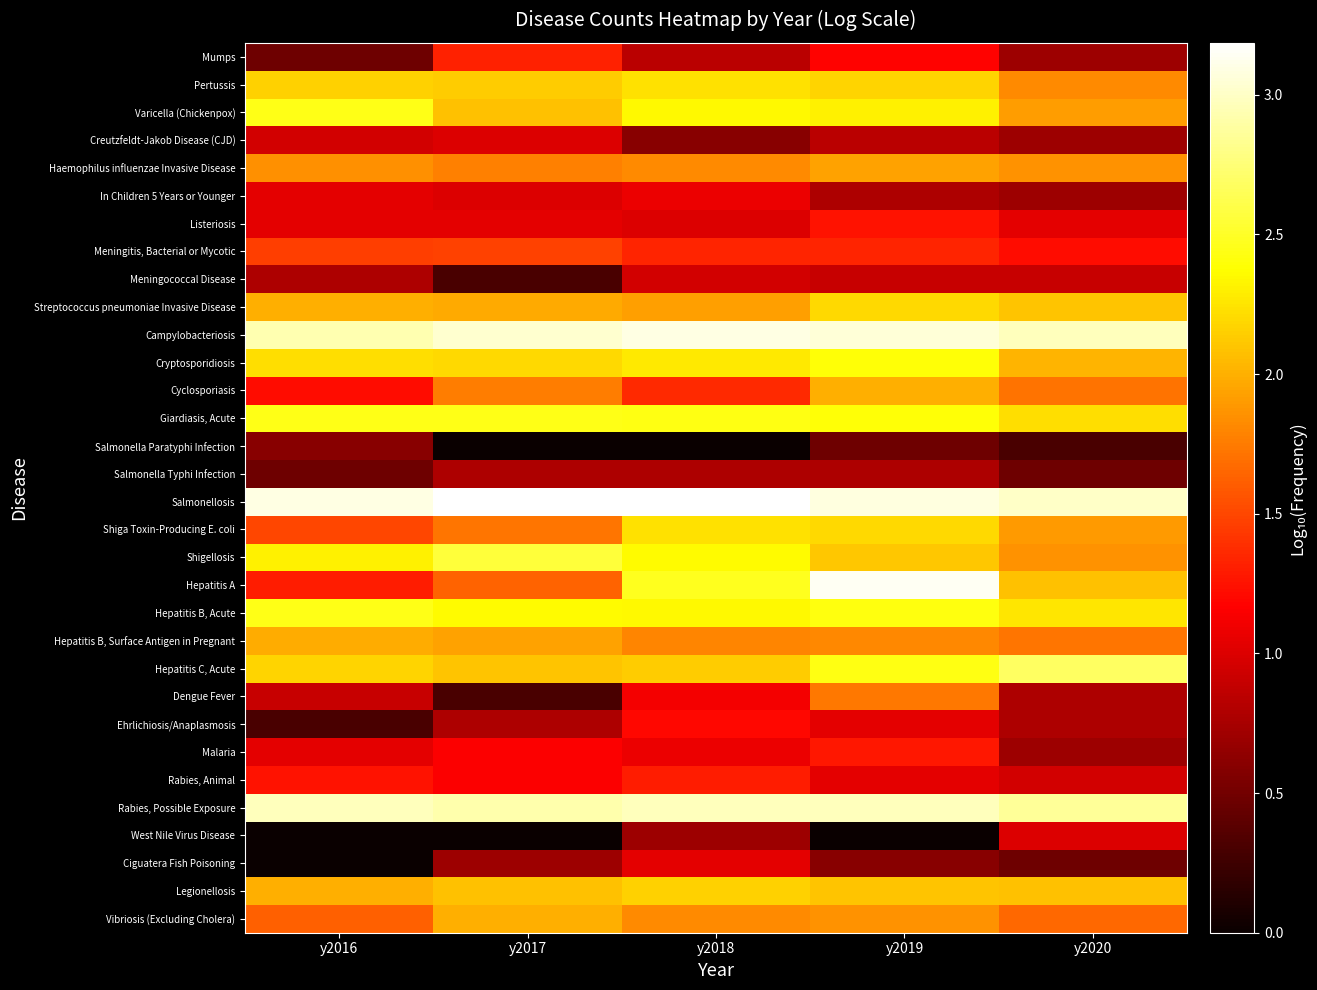

What is the total value across all series at y2017?

50.9